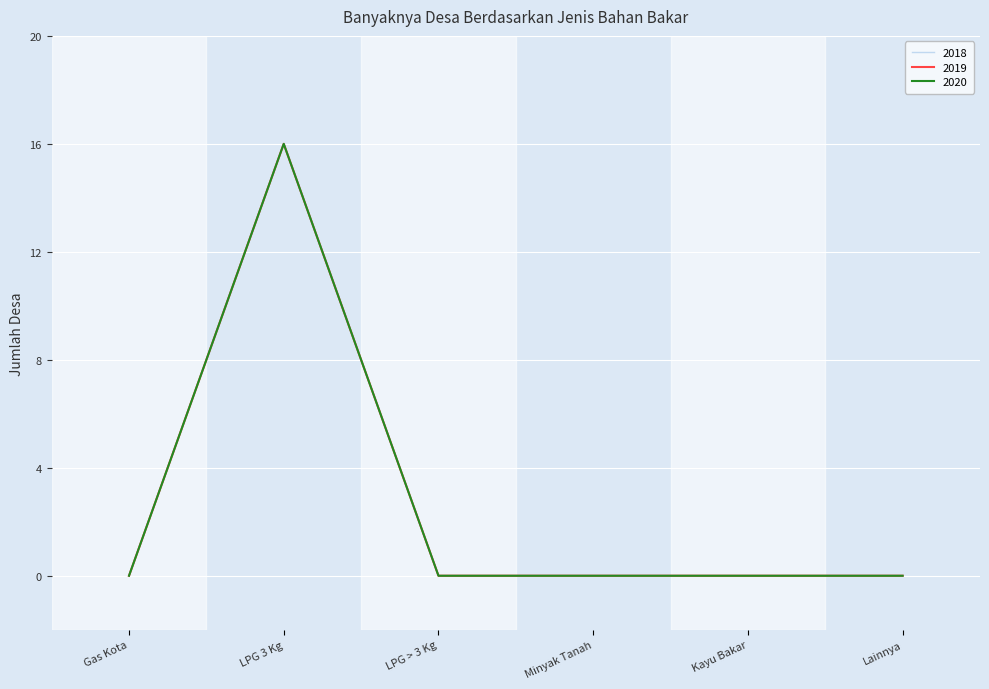

Reading left to right, extract all data points from this chart.

2018: 0	16	0	0	0	0
2019: 0	16	0	0	0	0
2020: 0	16	0	0	0	0